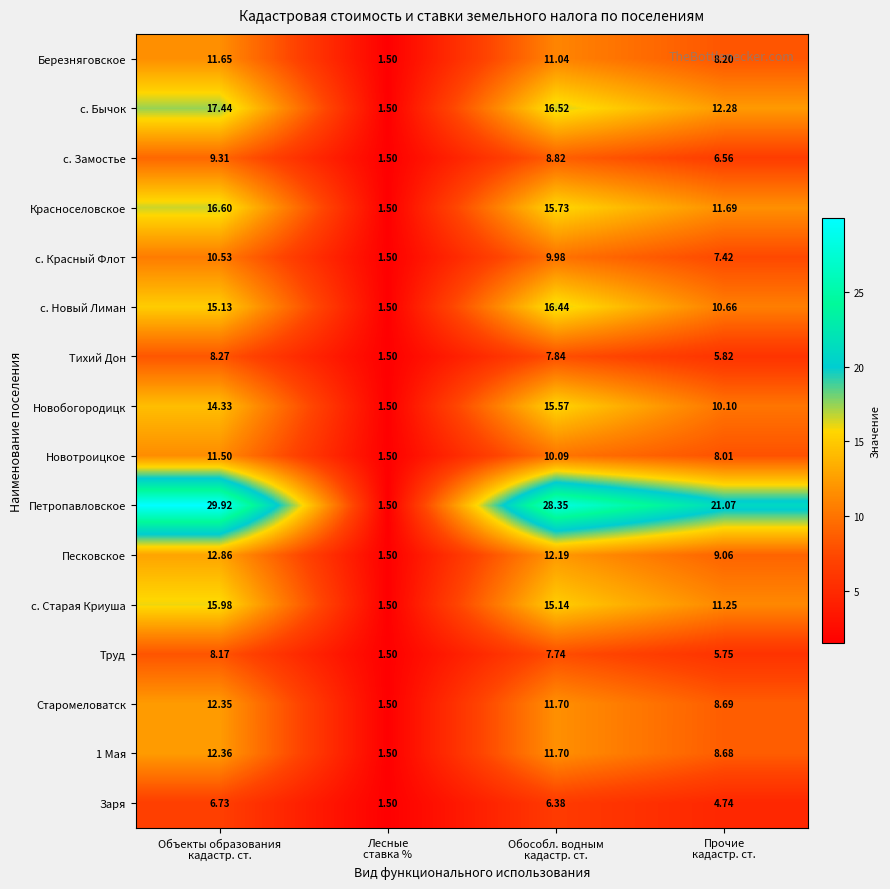

Which series has the widest spread of values?

Петропавловское